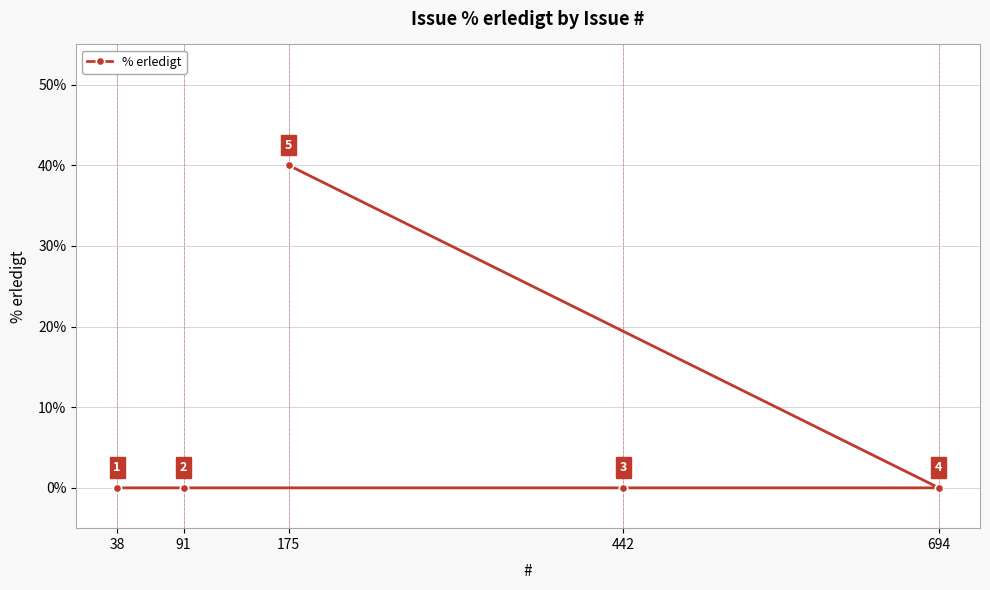

The chart shows a value of 61 at 175. True or false?

False